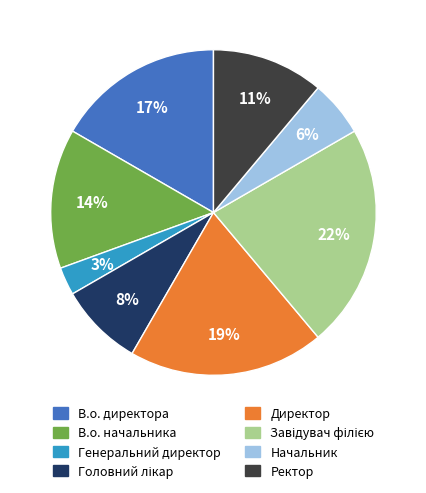

To the nearest percent, what portion does Генеральний директор represent?

3%